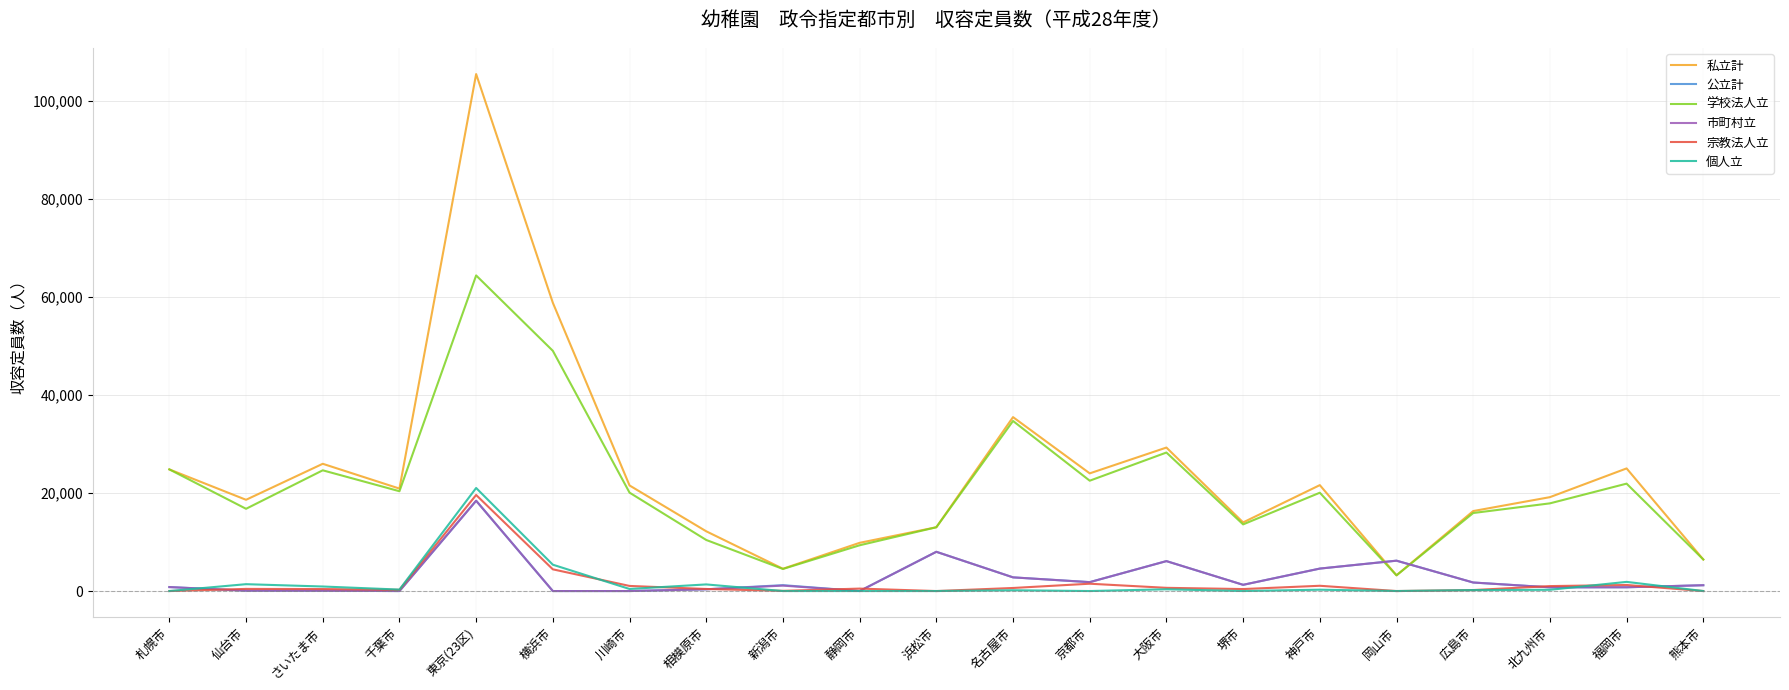

What is the difference between the maximum and minimum values in the 公立計 series?

18416